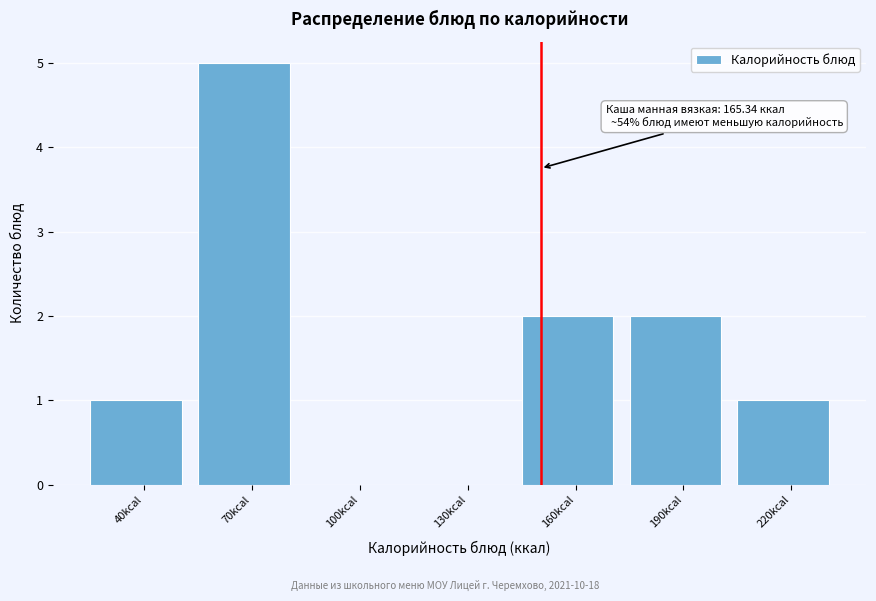

Reading right to left, list all the values displayed in this chart.

220kcal=1	190kcal=2	160kcal=2	130kcal=0	100kcal=0	70kcal=5	40kcal=1